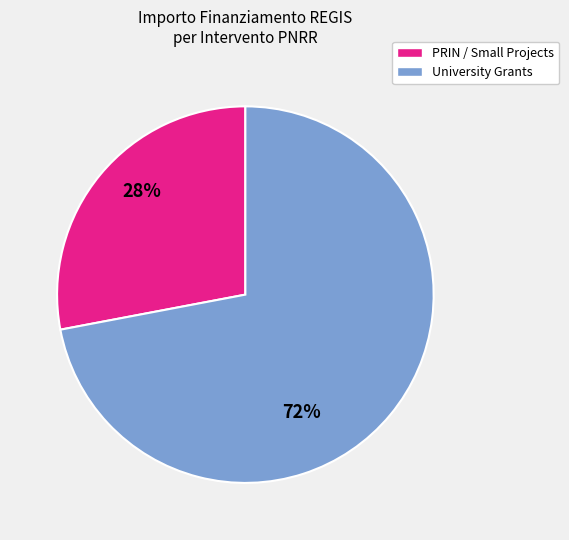

Does any single category account for the majority?

Yes